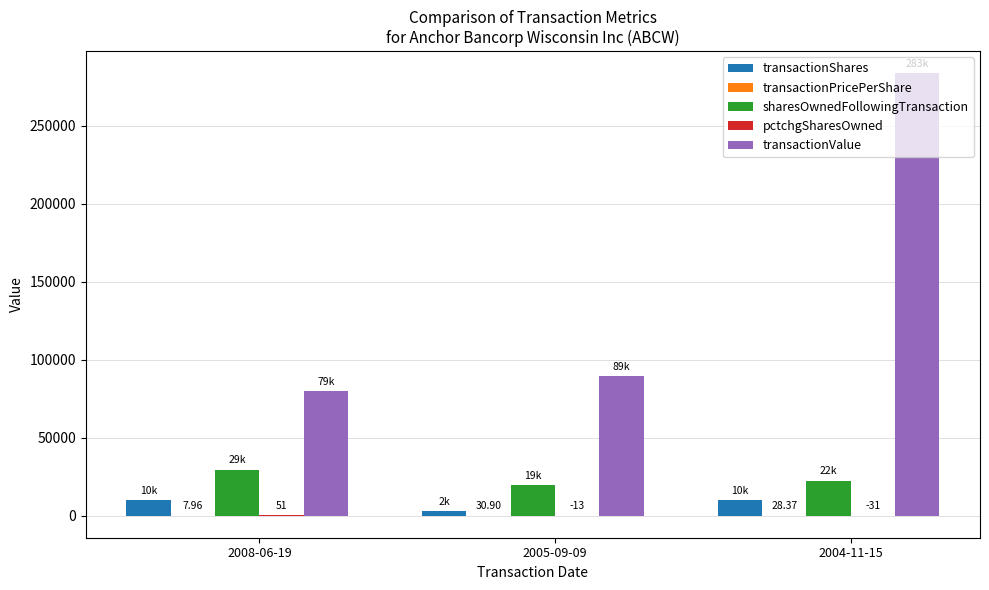

Which series has the largest total across all categories?

transactionValue